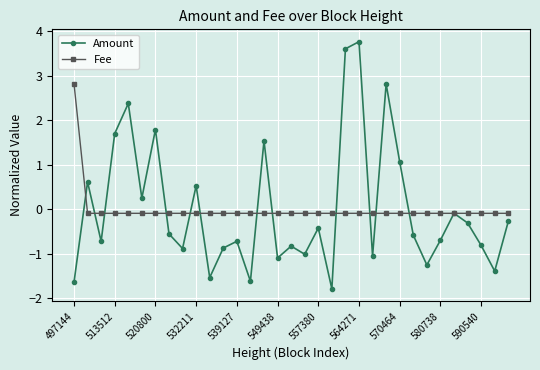

In Amount, how many points are lower than both neighbors (excluding endpoints)?

11